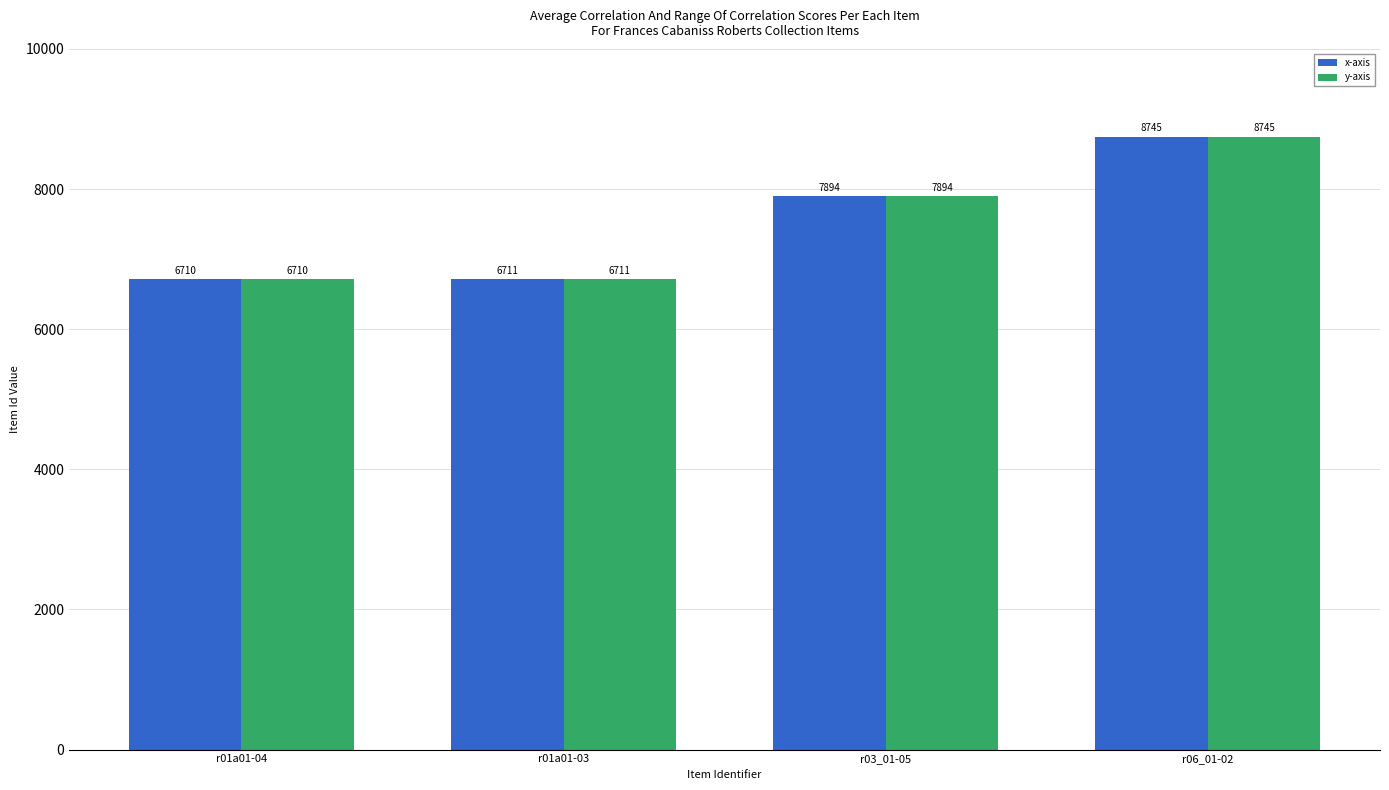

What value does the y-axis series have at r06_01-02?

8745